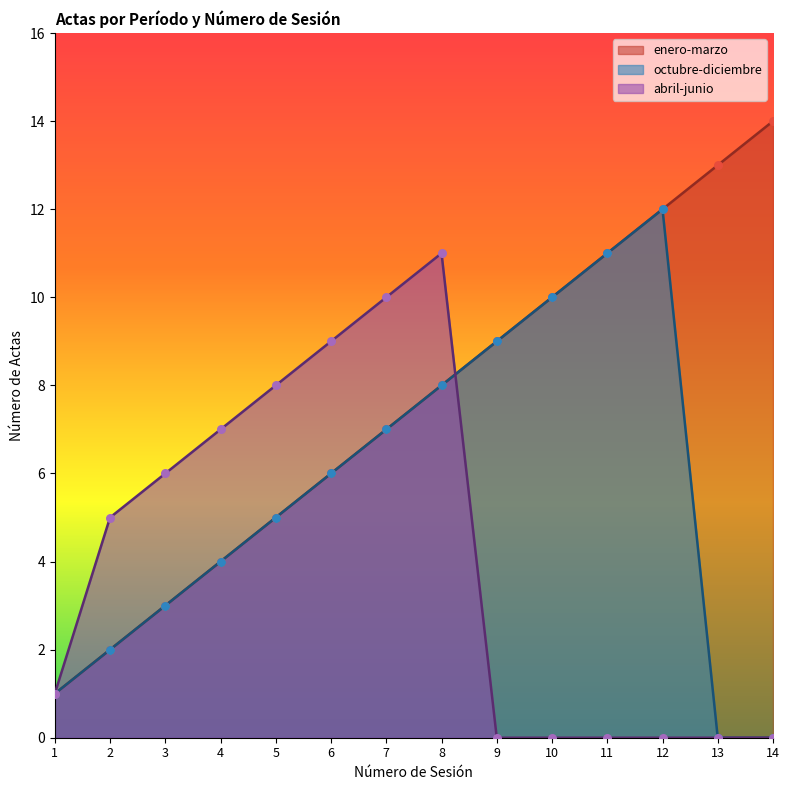

Which series has the largest Y range (max minus min)?

enero-marzo